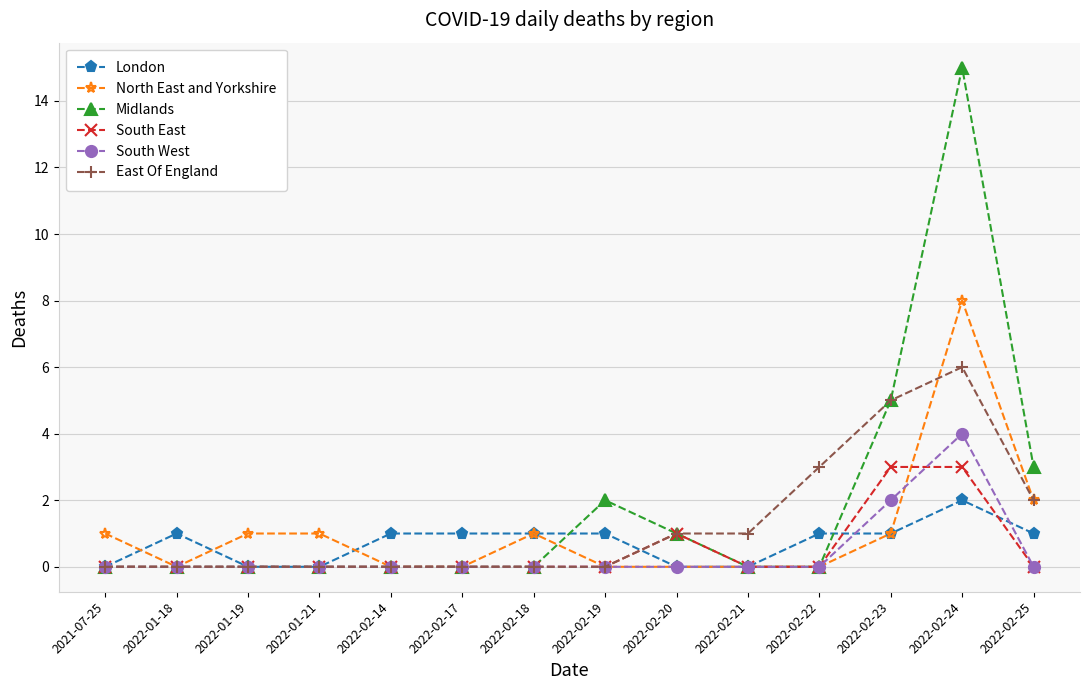

What is the sum of all South West values?

6